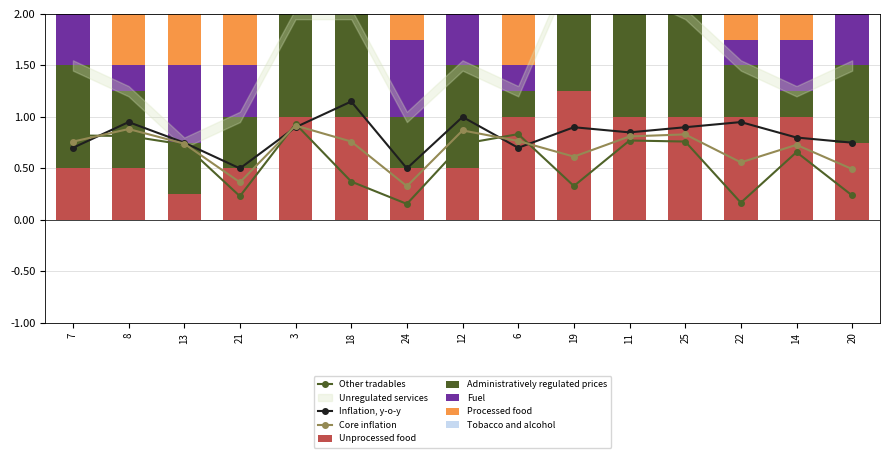

What is the greatest value displayed?

2.2